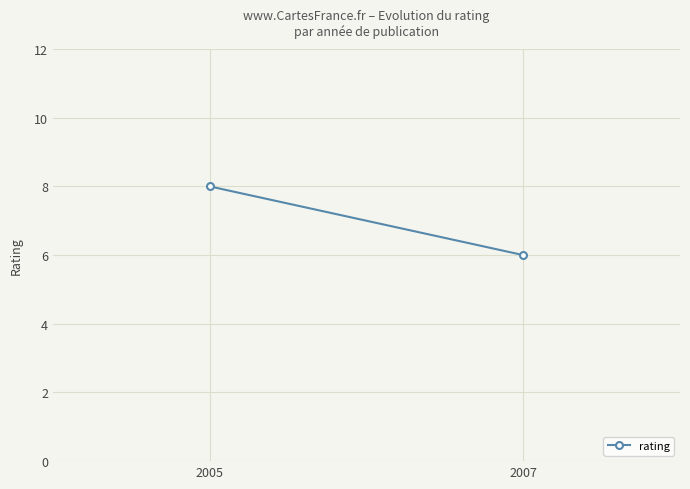

What is the greatest value displayed?

8